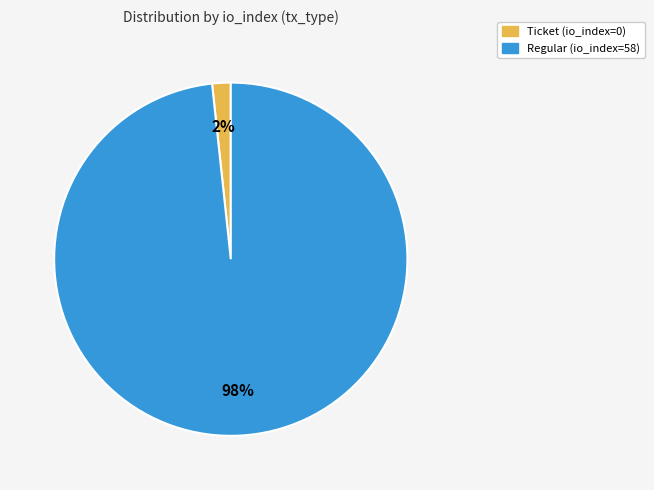

To the nearest percent, what is the combined percentage of Ticket (io_index=0) and Regular (io_index=58)?

100%